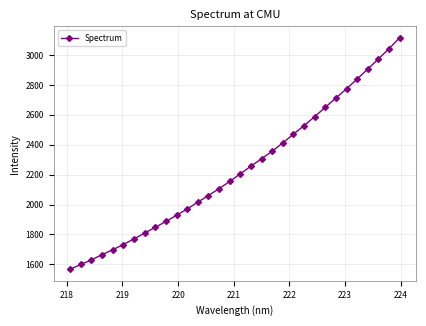

How many series are shown in this chart?

1